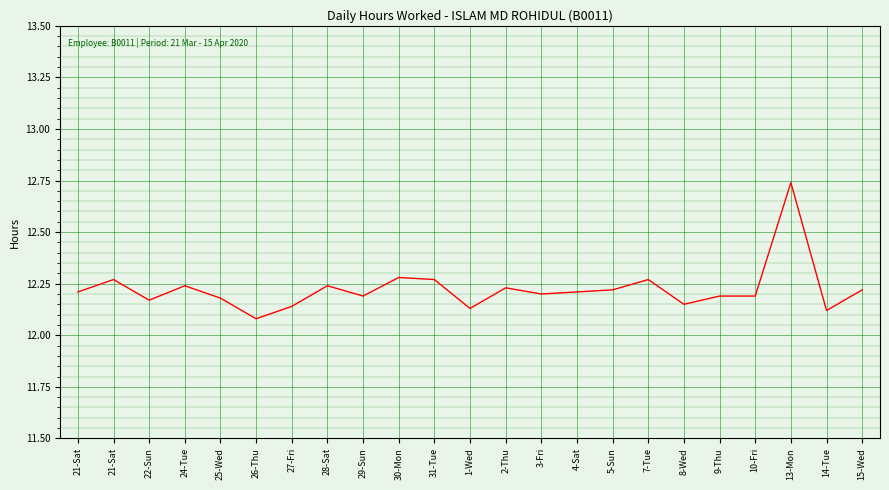

What is the label of the 6th point from the right?

8-Wed